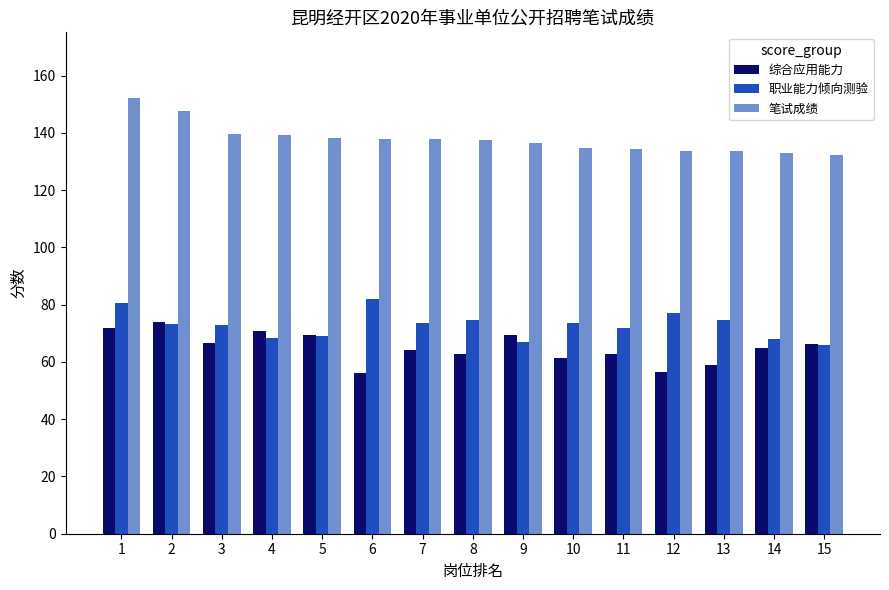

How many series are shown in this chart?

3